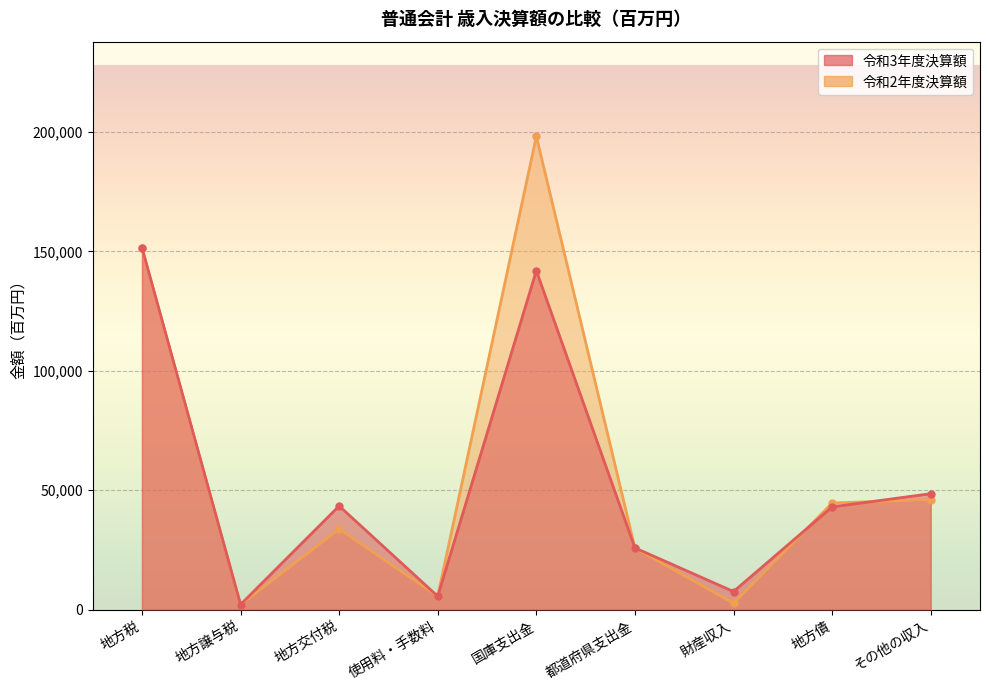

What is the sum of the 令和3年度決算額 values at 地方交付税 and その他の収入?

91912